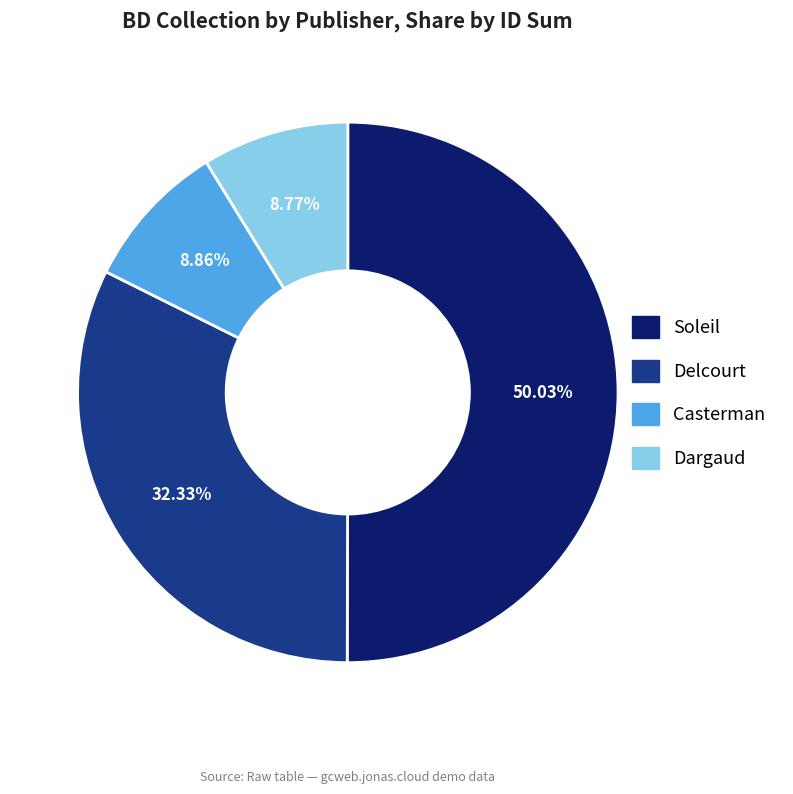

What is the ratio of the value at Casterman to the value at Delcourt?

0.3